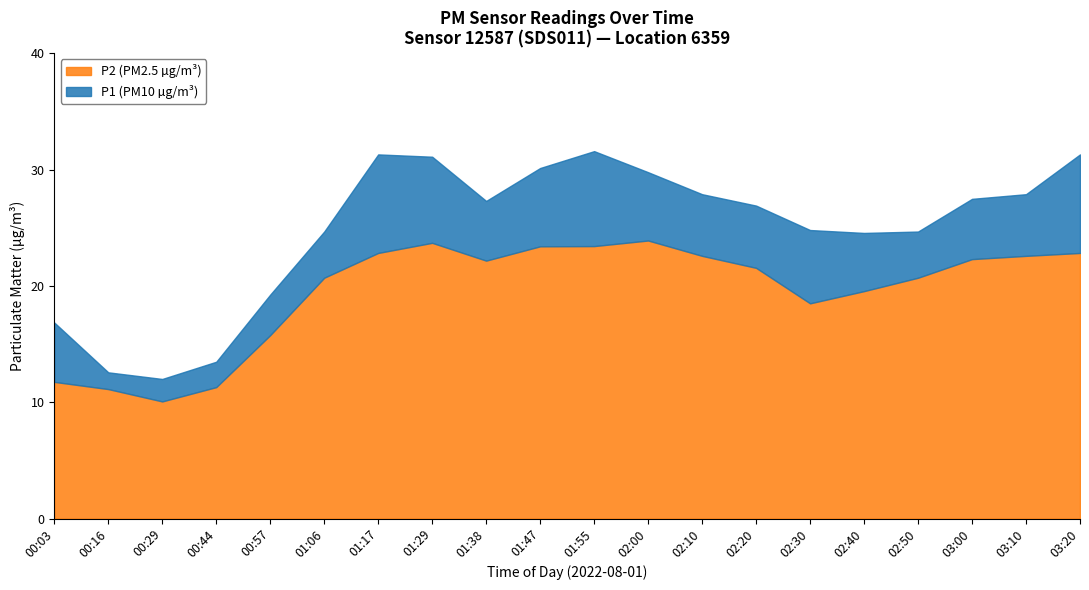

The value of P2 (PM2.5 µg/m³) at 02:50 is 12.3. True or false?

False